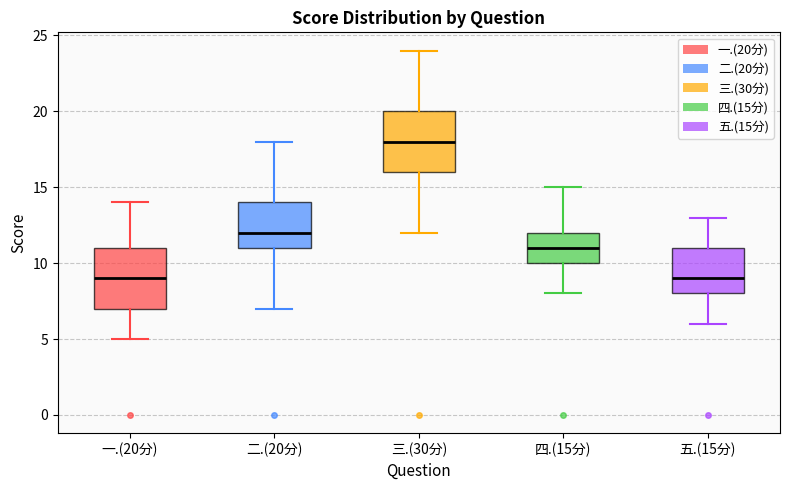

Where does the upper whisker of the box for 二.(20分) end on the y-axis? The values are not printed on the chart, so give them approximately, as read against the axis.

18